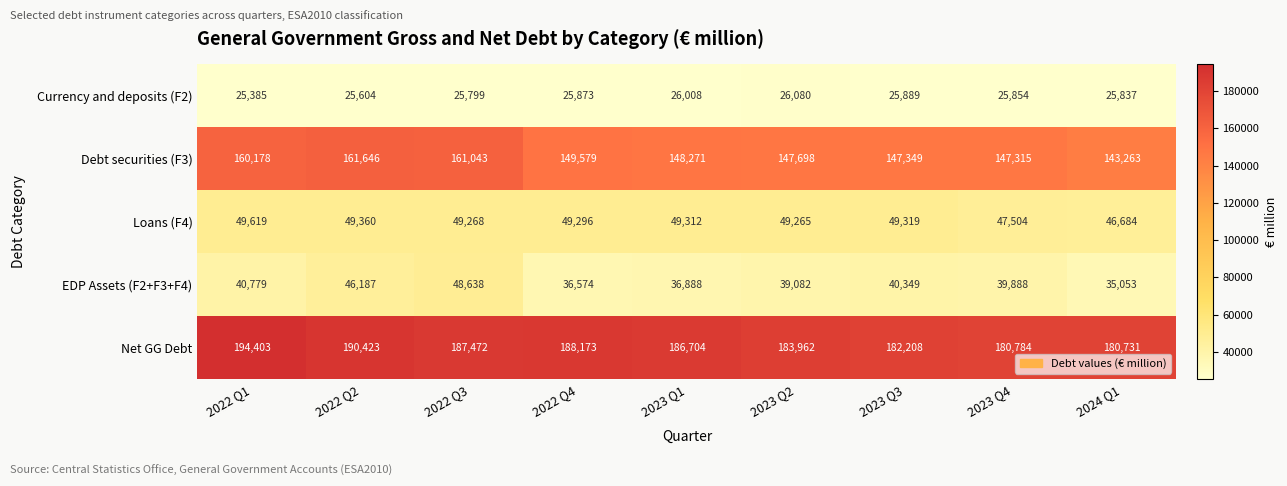

What is the sum of all Net GG Debt values?

1674860